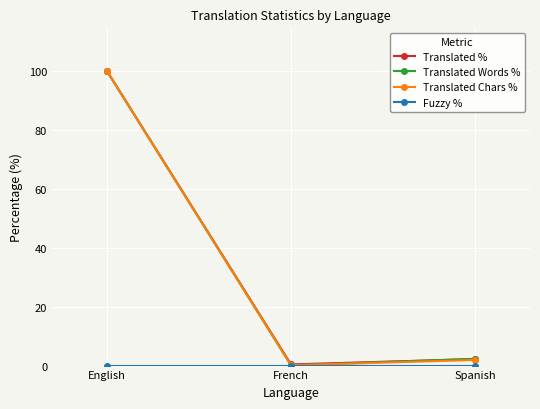

Which series changed the most between English and Spanish?

Translated Chars %